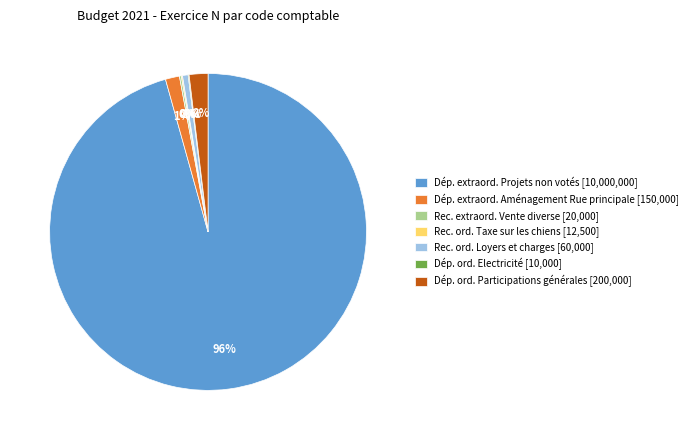

Which category accounts for the majority?

Dép. extraord. Projets non votés [10,000,000]